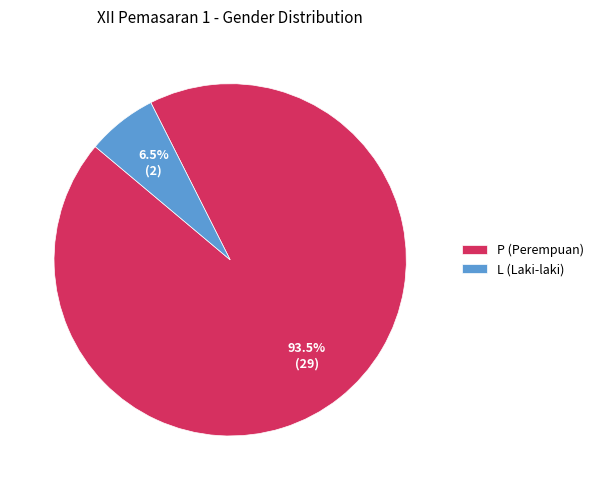

Between P (Perempuan) and L (Laki-laki), which is larger?

P (Perempuan)